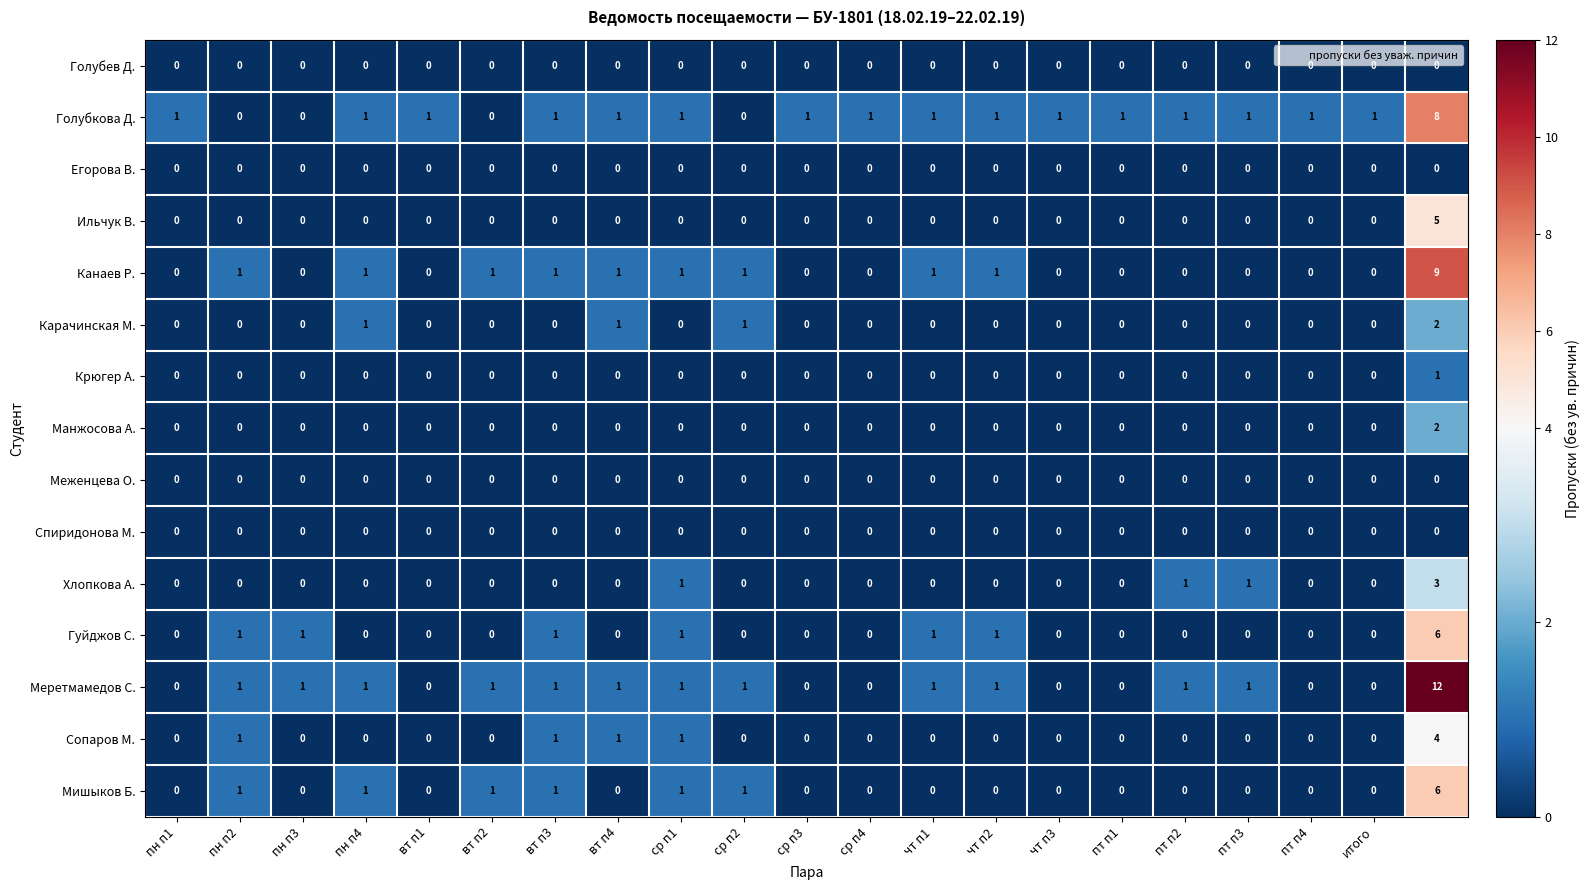

Which series has the largest range (max minus min)?

Меретмамедов С.